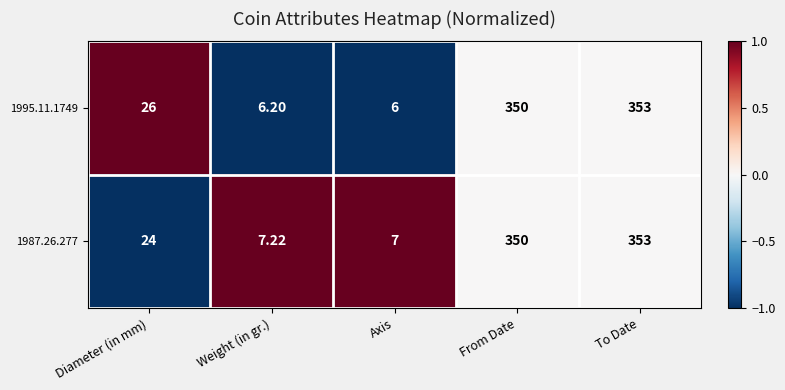

Where is 1995.11.1749 nearest to the value 179?

Diameter (in mm)